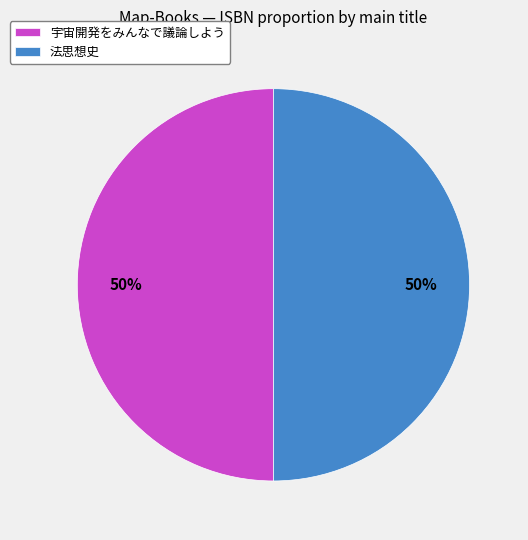

Combined, do 法思想史 and 宇宙開発をみんなで議論しよう account for over 50%?

Yes